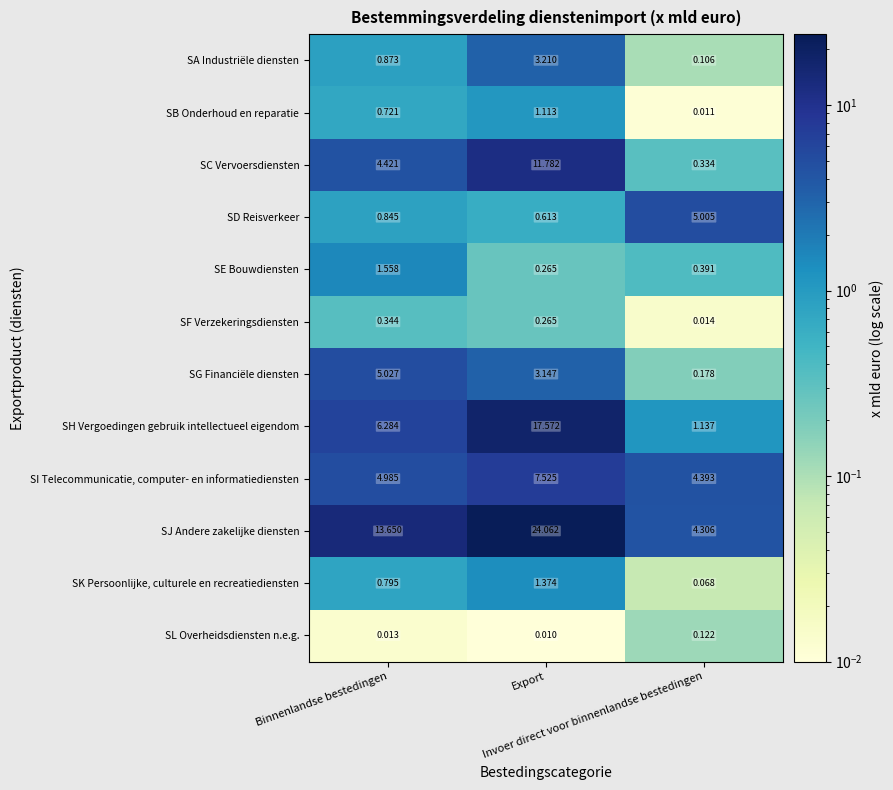

Which series has the largest total across all categories?

SJ Andere zakelijke diensten